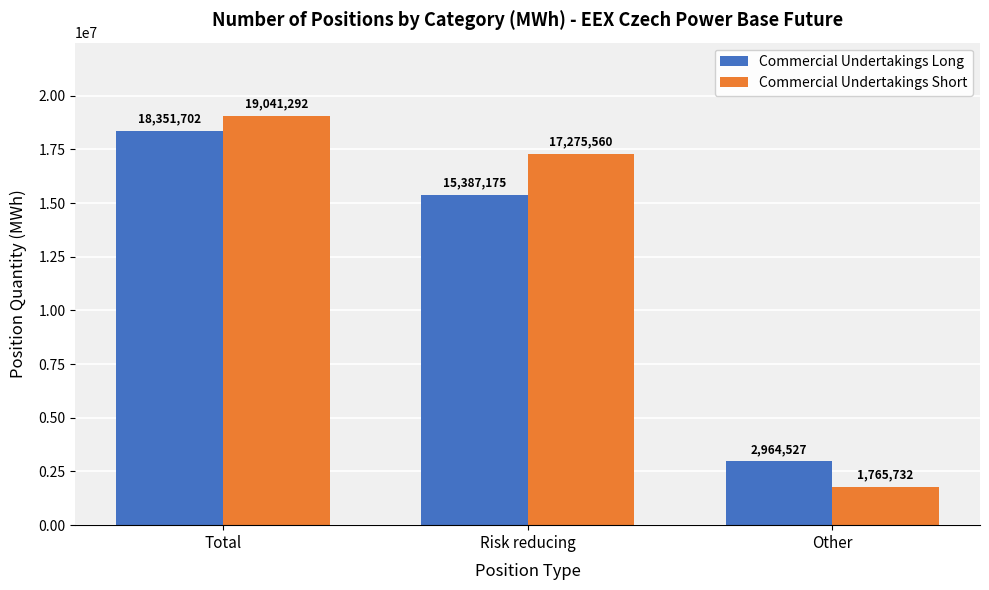

At which label does Commercial Undertakings Short reach its peak?

Total